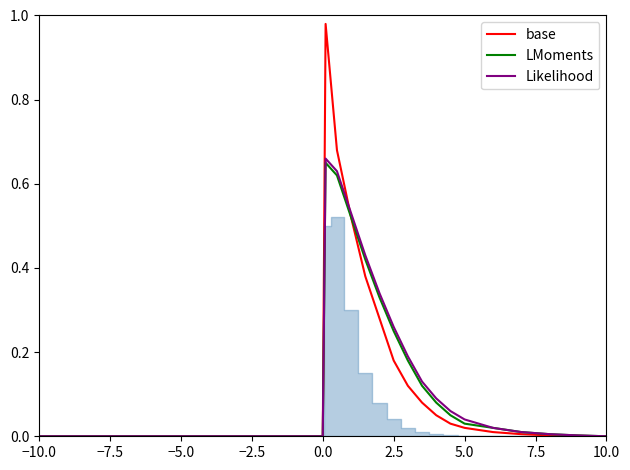

Which series has the widest spread of values?

base